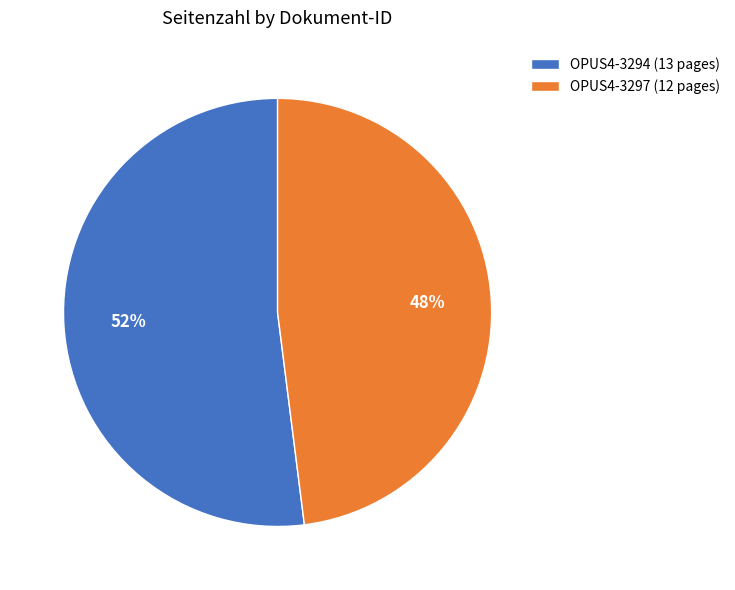

Which category has the smallest portion of the pie?

OPUS4-3297